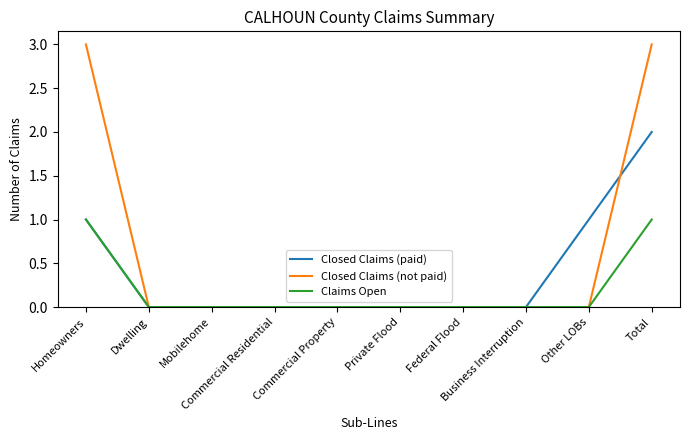

Which series has the widest spread of values?

Closed Claims (not paid)